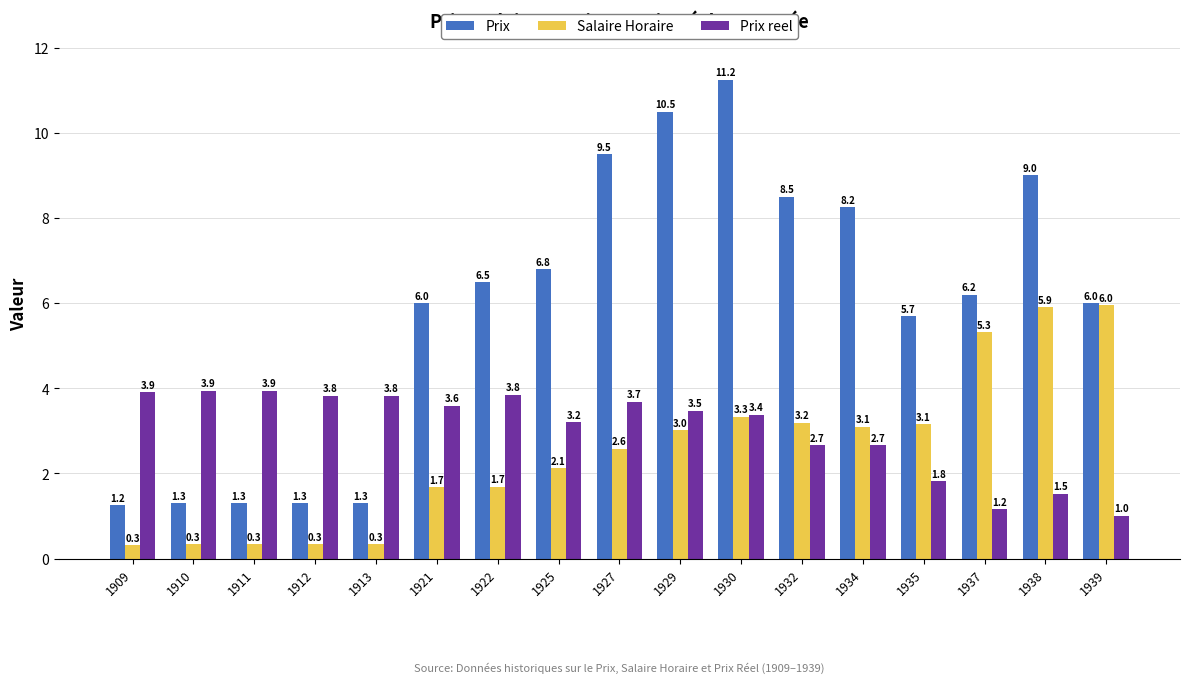

At 1938, list the series in order from smallest to largest.

Prix reel, Salaire Horaire, Prix